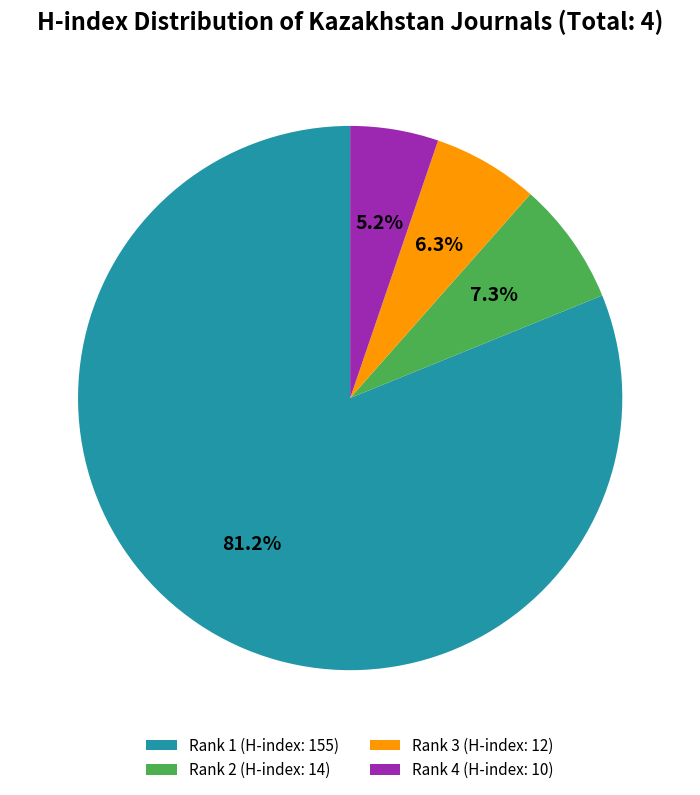

How much of the chart is everything except Rank 1 (H-index: 155)?

18.8%